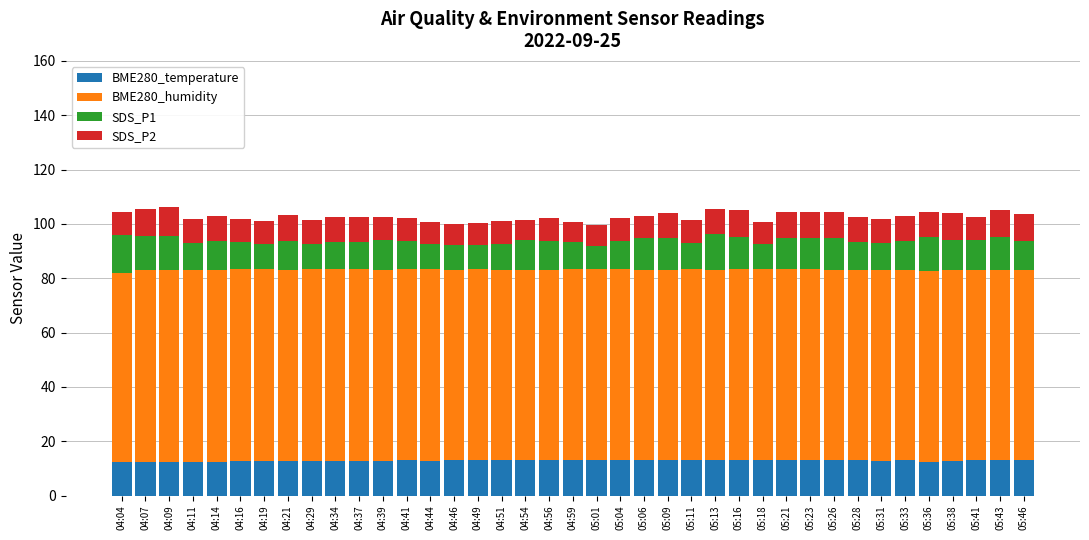

Count the number of categories in the chart.

39